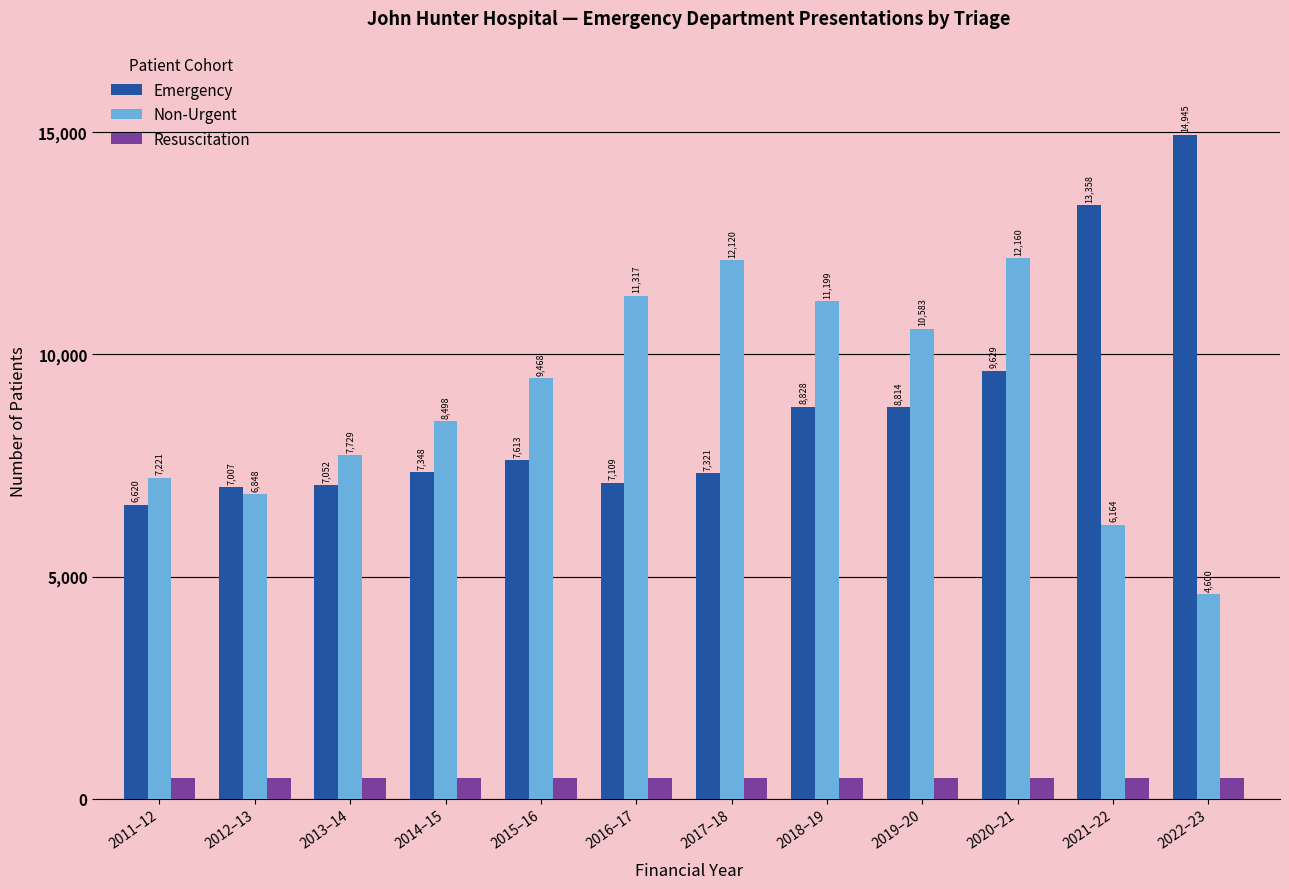

What position from the right is 2012–13?

11